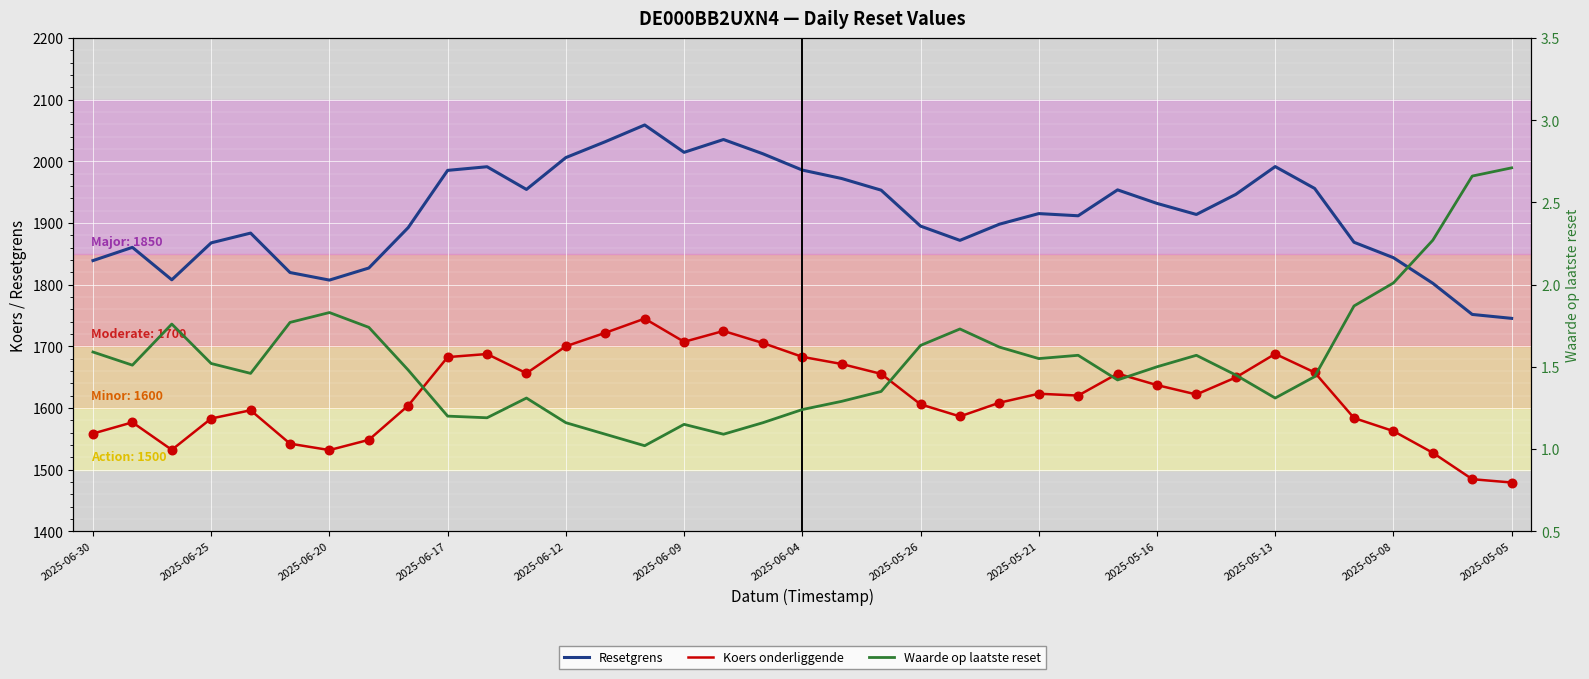

Which series reaches the minimum Y coordinate?

Waarde op laatste reset